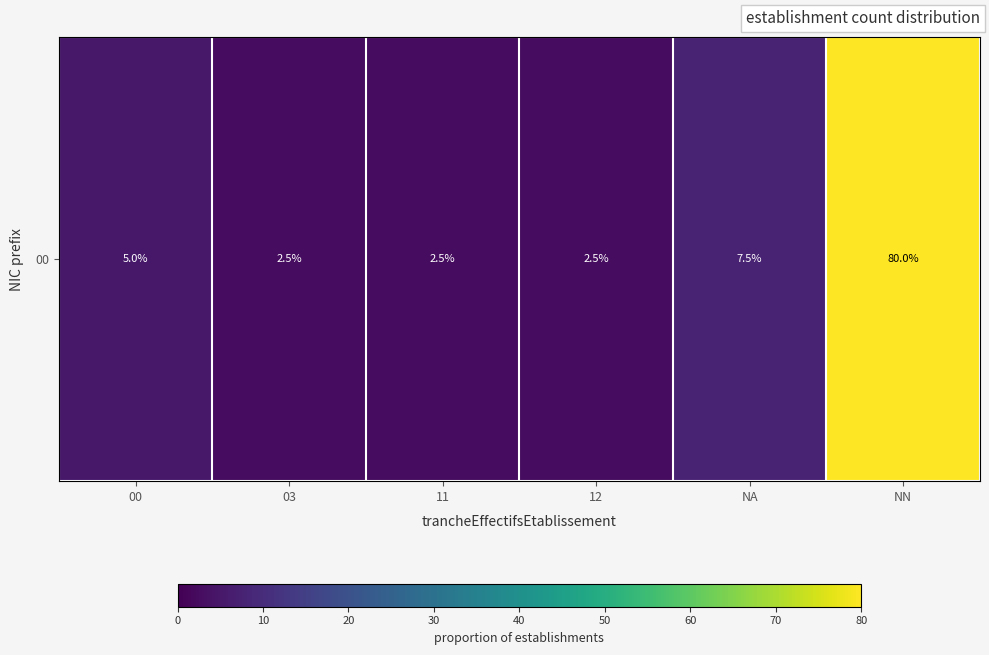

What is the change in value from 00 to NN?

+75.0